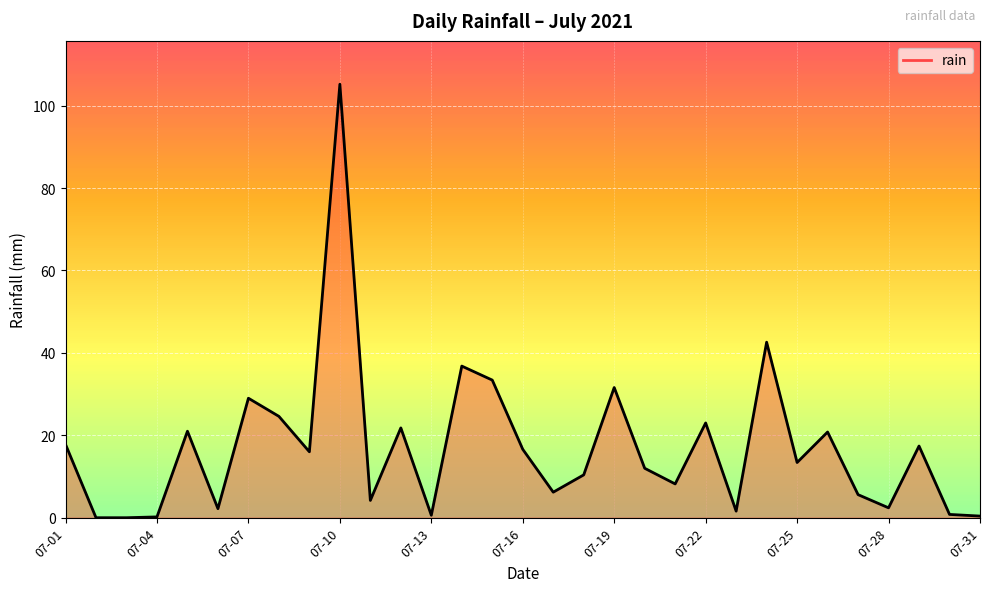

What is the maximum value shown in the chart?

105.2